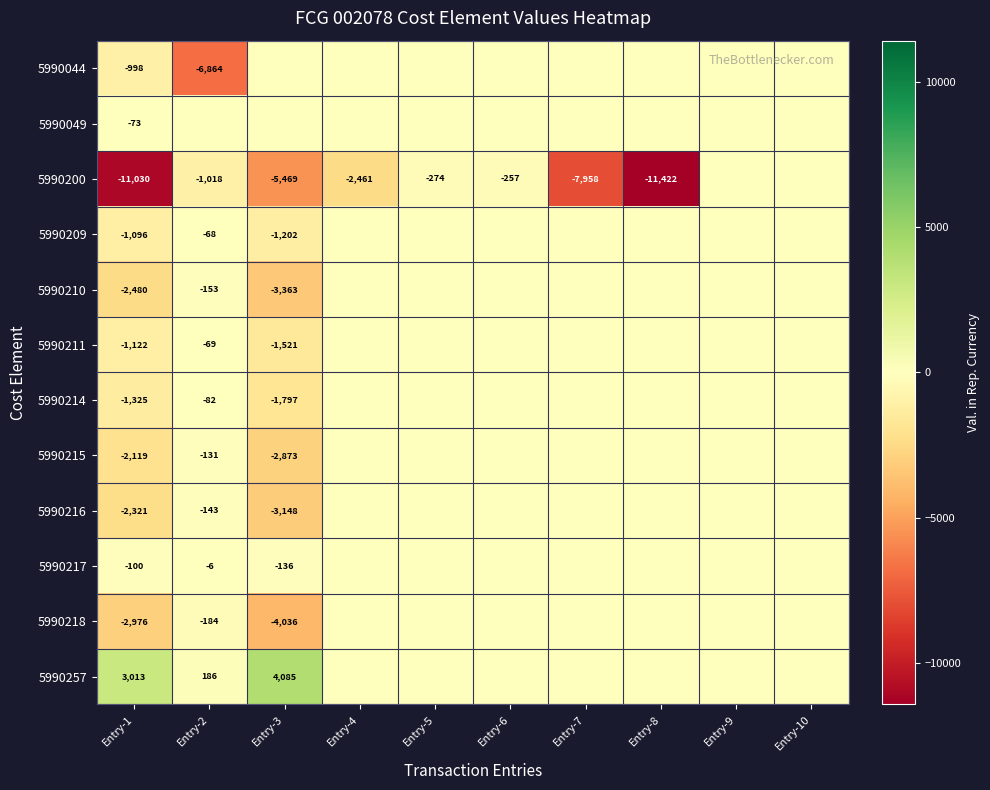

What is the difference between the highest and lowest values at Entry-1?

14043